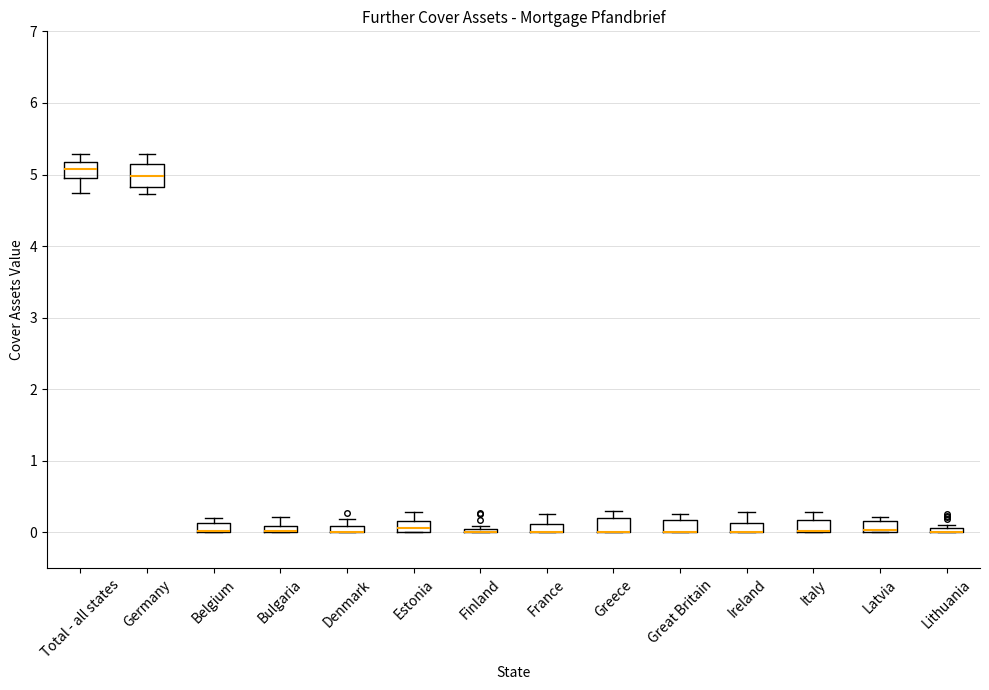

Where is the lower edge of the box for Germany on the y-axis? The values are not printed on the chart, so give them approximately, as read against the axis.

4.8